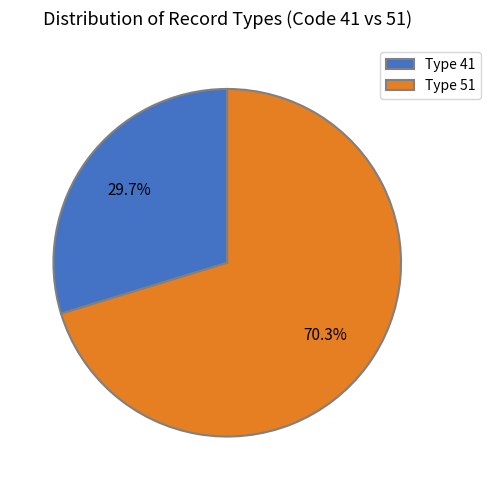

Does Type 41 represent more than half of the total?

No